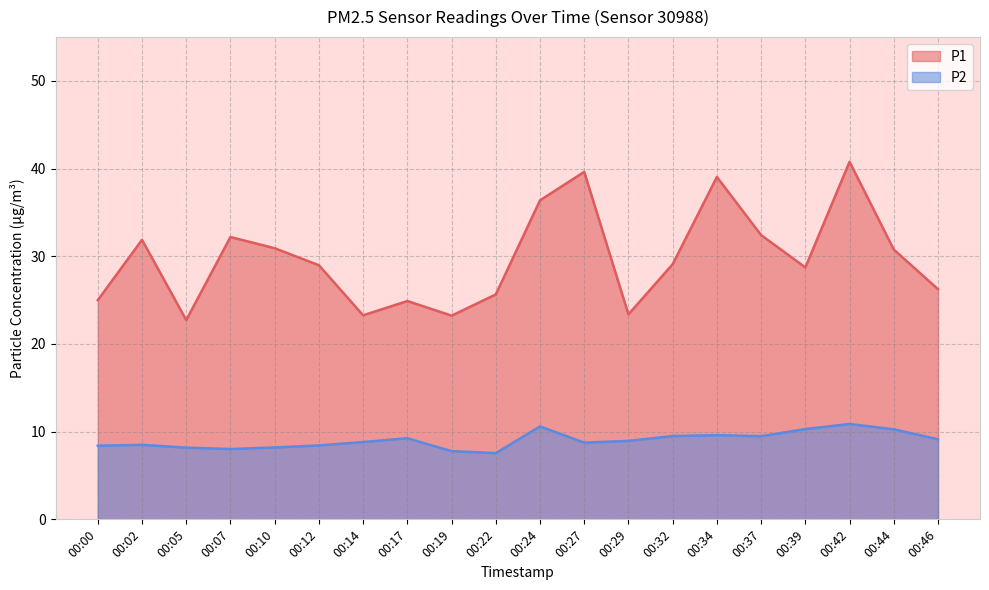

What is the difference between the P2 values at 00:12 and 00:42?

2.5